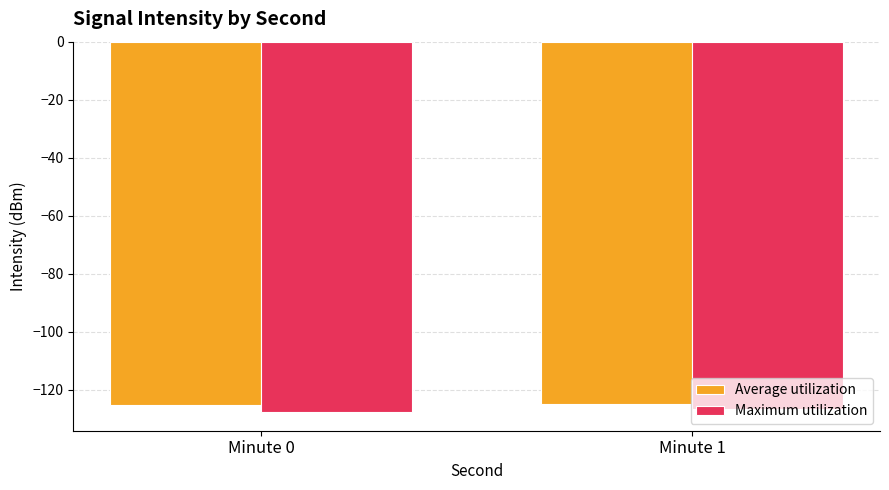

What is the value of the Maximum utilization bar at the 2nd from the left?

-126.6